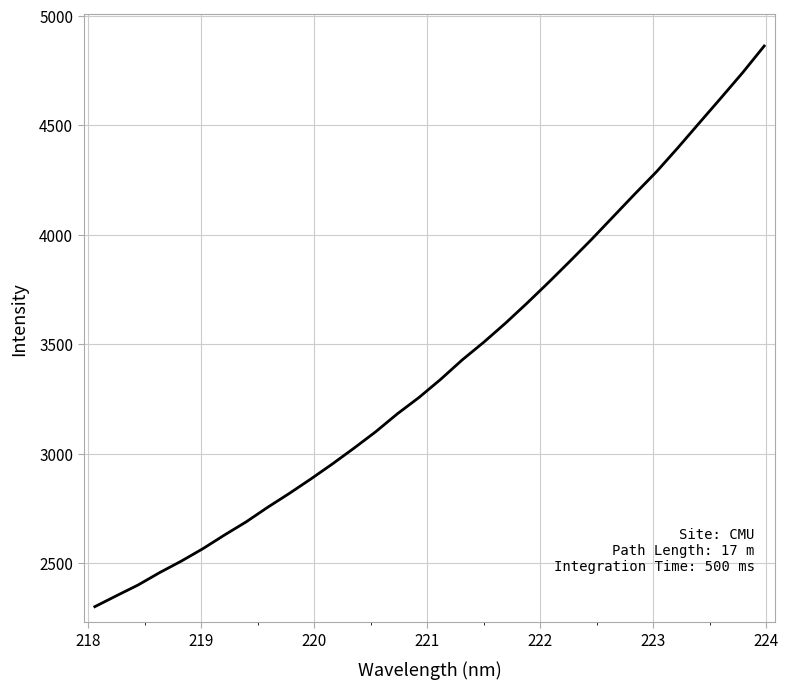

What is the minimum value shown in the chart?

2301.3